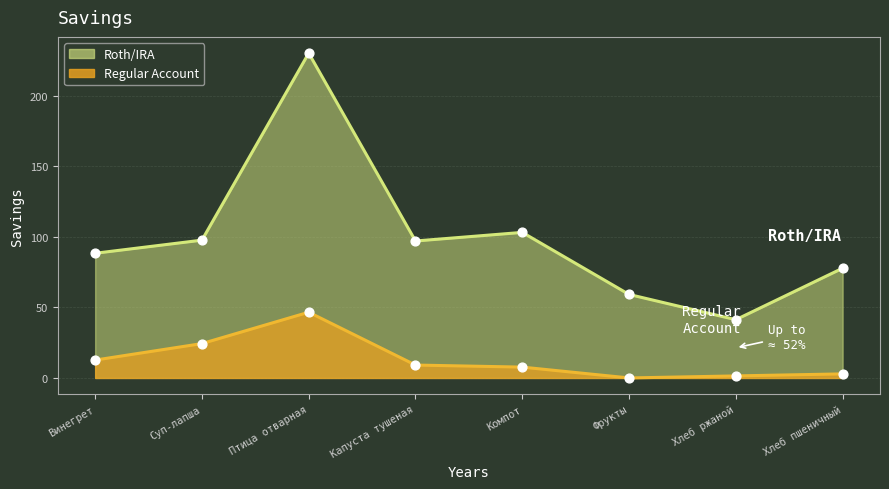

What are all the series names shown in the legend?

Roth/IRA, Regular Account